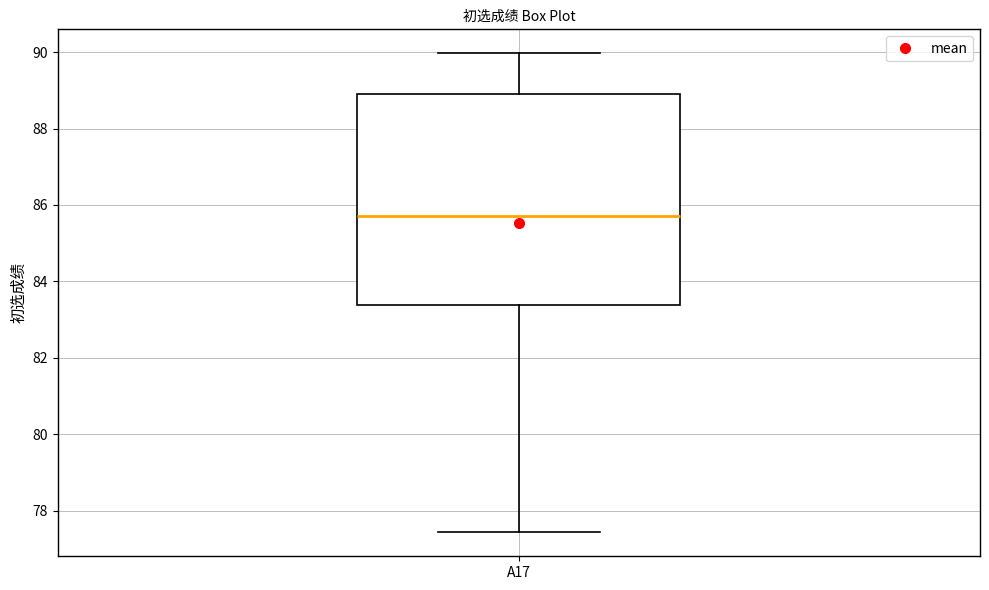

Transcribe this box plot: give where the median line is, the range the box spans, and where the two whiskers end, as read against the y-axis. The values are not printed on the chart, so give them approximately, as read against the axis.

median 85.8, box 83.4 to 89.0, whiskers 77.4 to 90.0